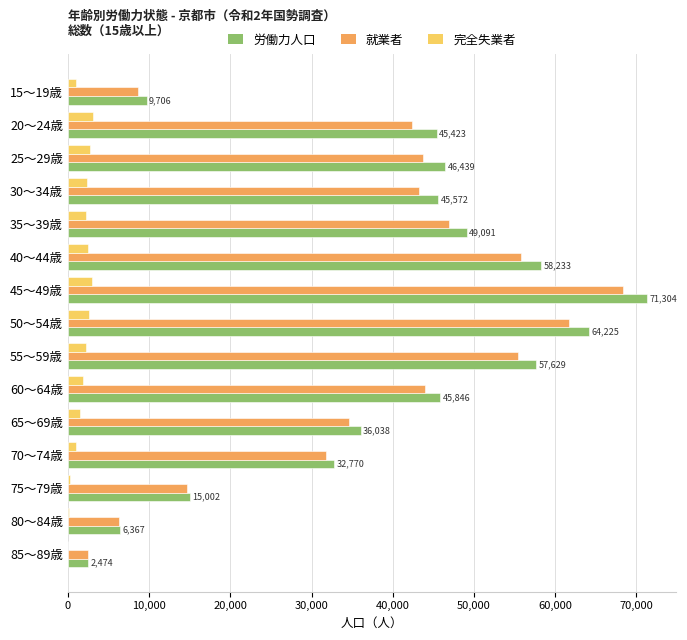

Where is 労働力人口 nearest to the value 36889?

65～69歳